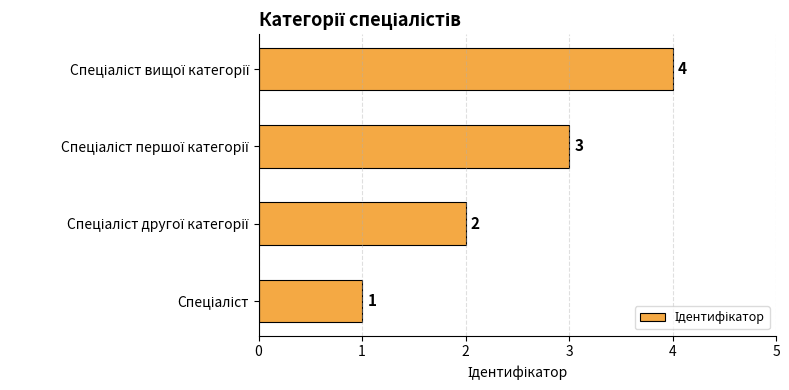

What is the difference between the maximum and second lowest values?

2